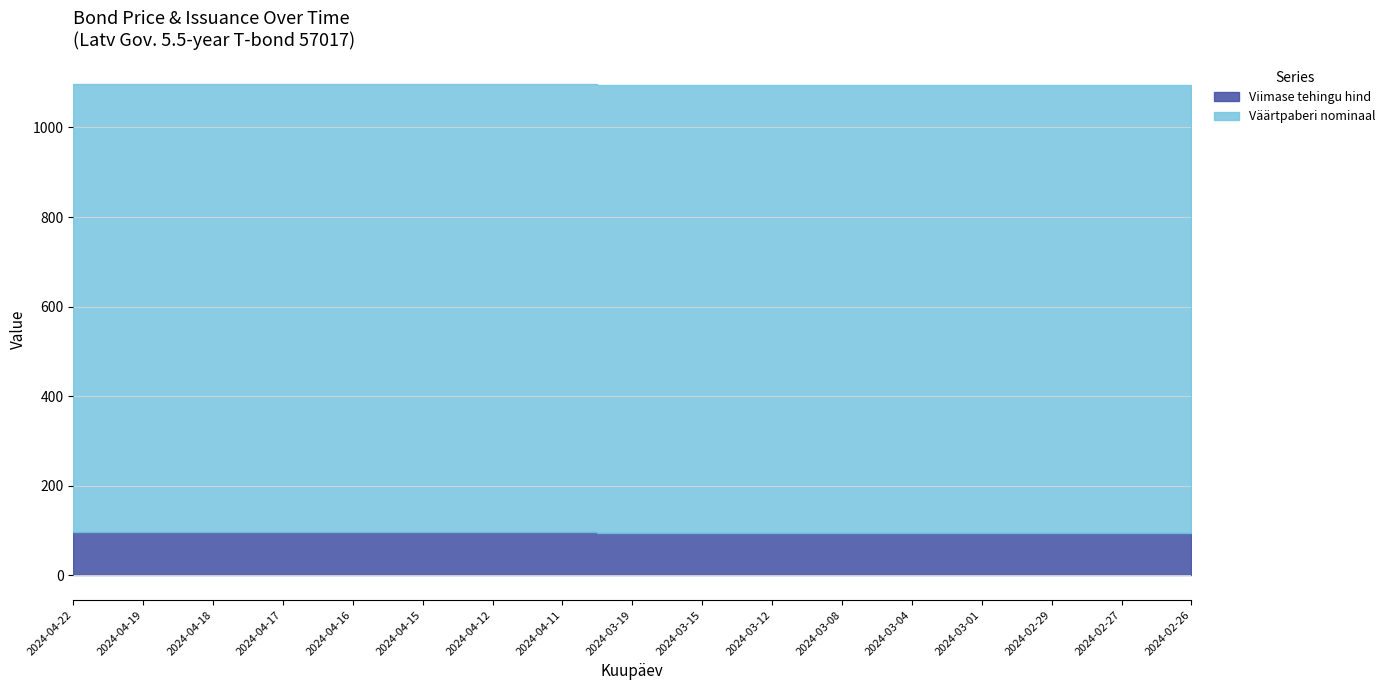

Between 2024-03-19 and 2024-04-11, which is larger?

2024-04-11